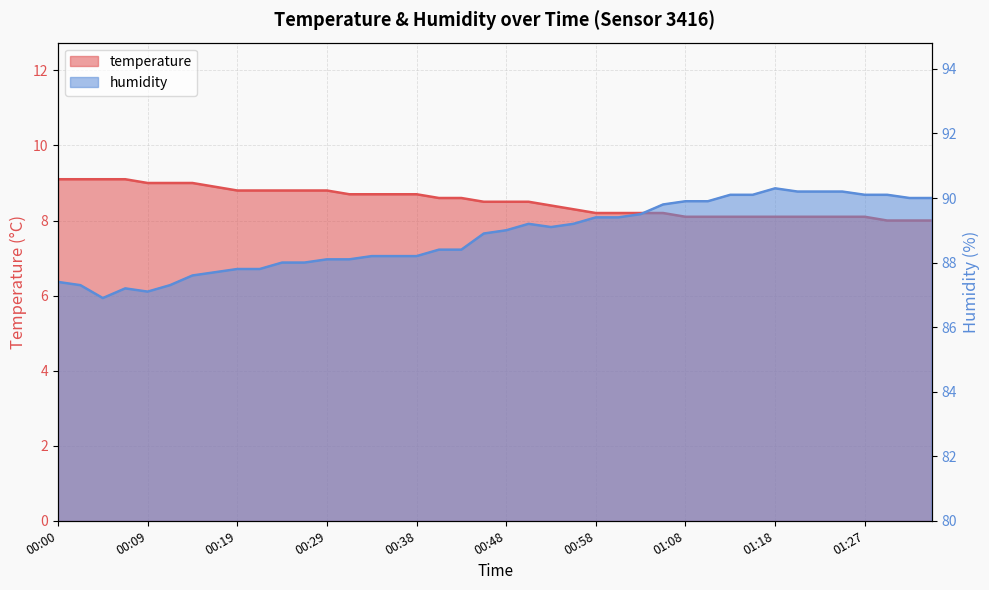

Which series has the widest spread of values?

humidity